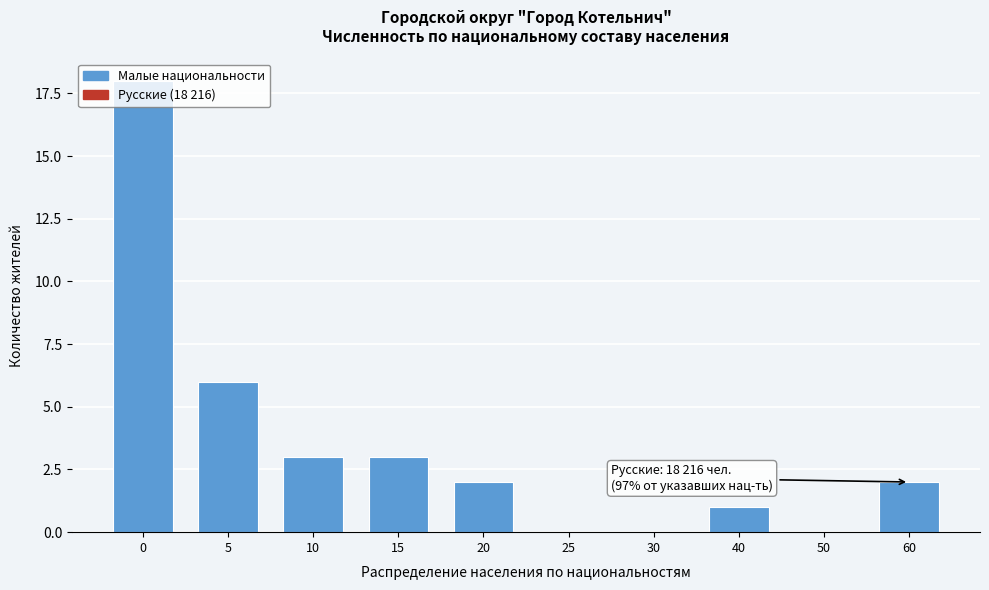

At which label is the value closest to 9?

5